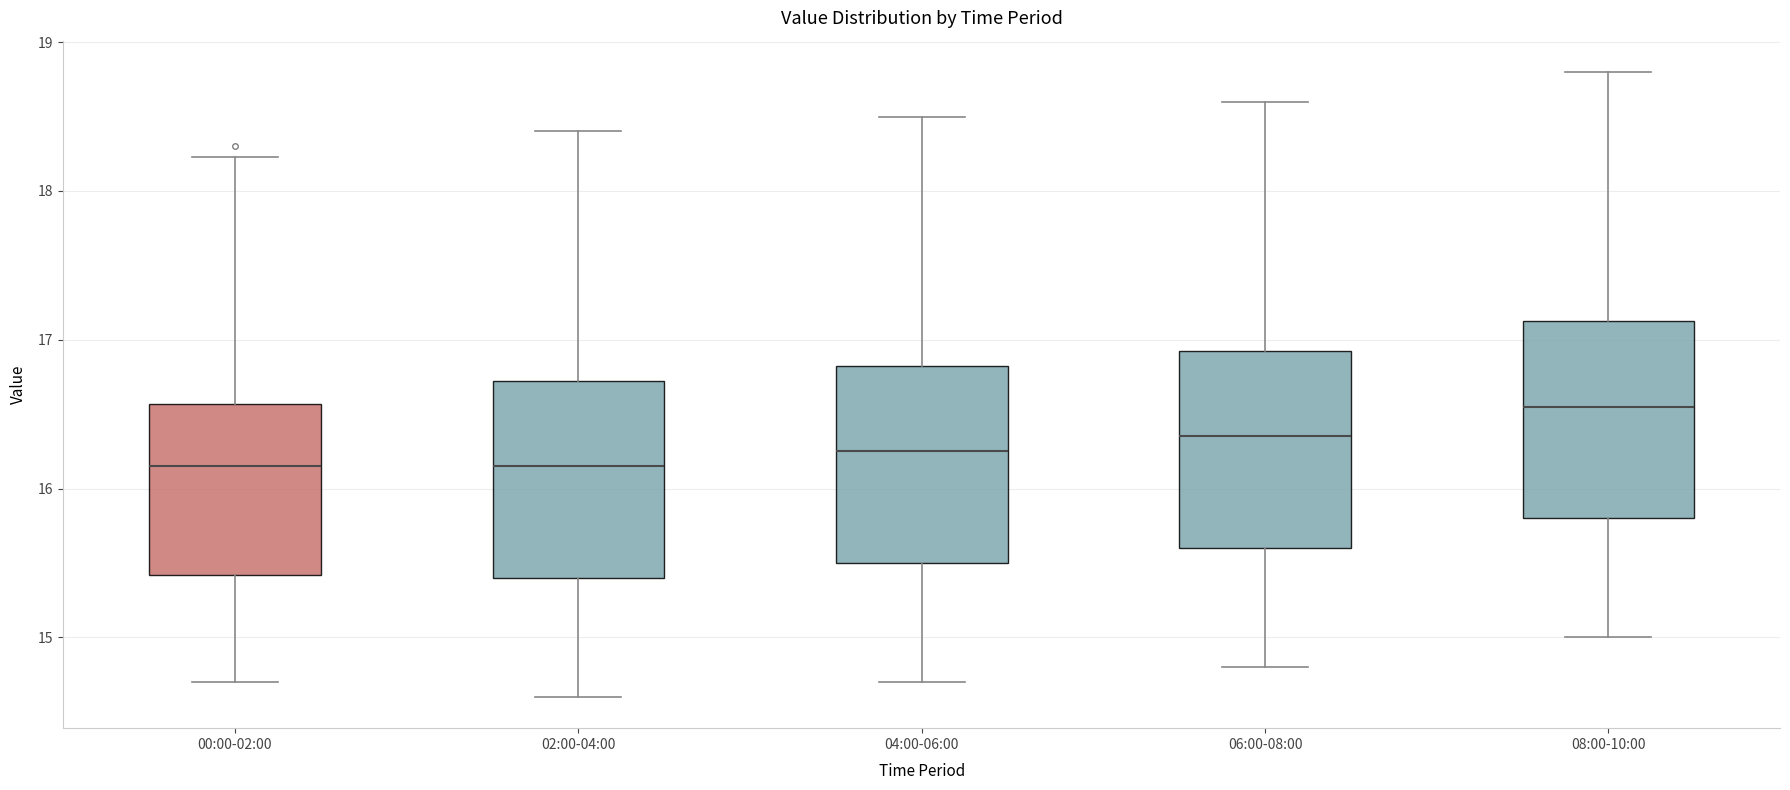

Reading left to right, read every box against the y-axis: the position of its median line, the range the box covers, and the ends of its whiskers. The values are not printed on the chart, so give them approximately, as read against the axis.

00:00-02:00: median 16.2, box 15.4 to 16.6, whiskers 14.7 to 18.2
02:00-04:00: median 16.2, box 15.4 to 16.7, whiskers 14.6 to 18.4
04:00-06:00: median 16.3, box 15.5 to 16.8, whiskers 14.7 to 18.5
06:00-08:00: median 16.4, box 15.6 to 16.9, whiskers 14.8 to 18.6
08:00-10:00: median 16.6, box 15.8 to 17.1, whiskers 15.0 to 18.8